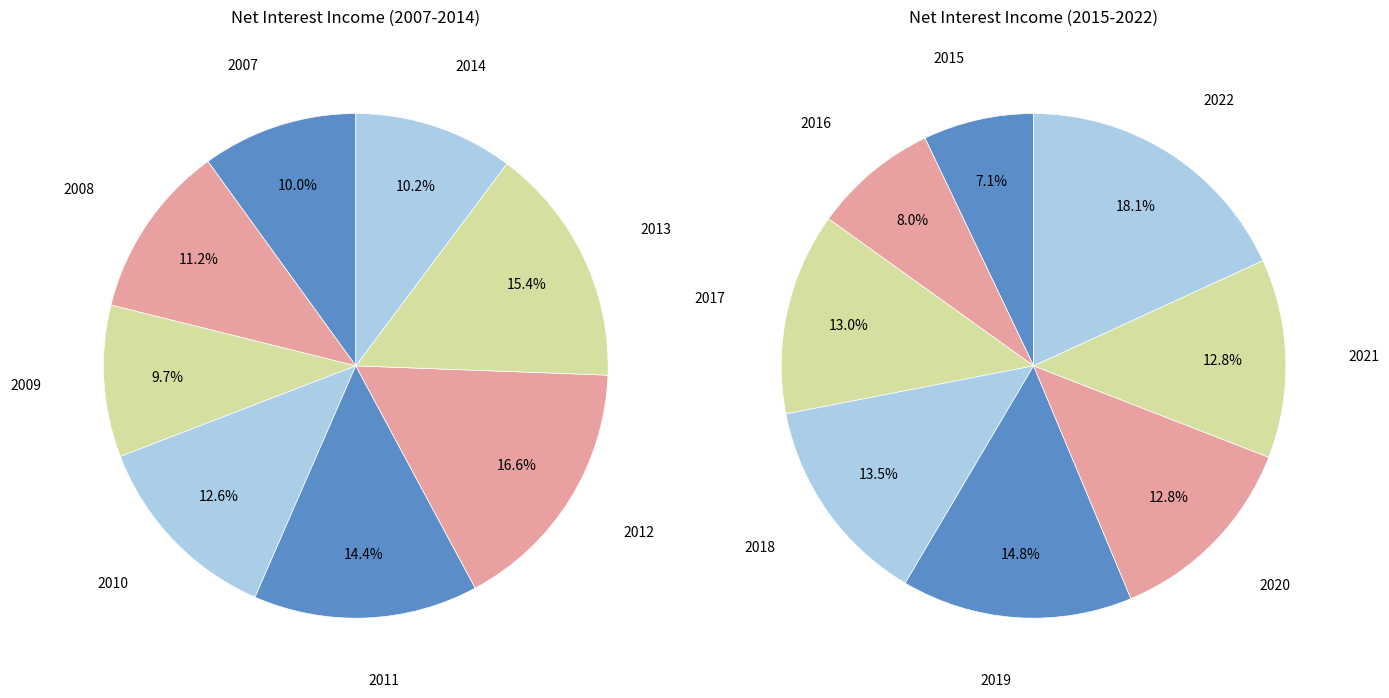

Which slice is the largest?

2022